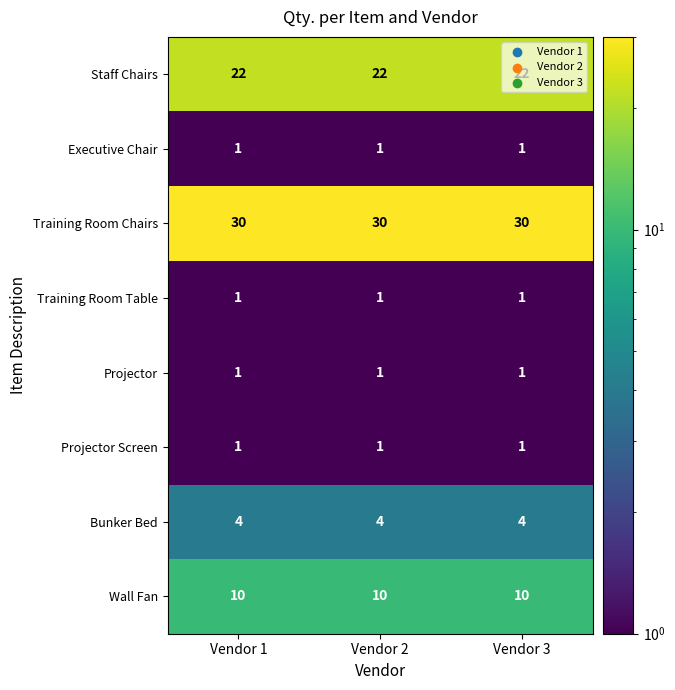

What is the total value across all series at Vendor 1?

70